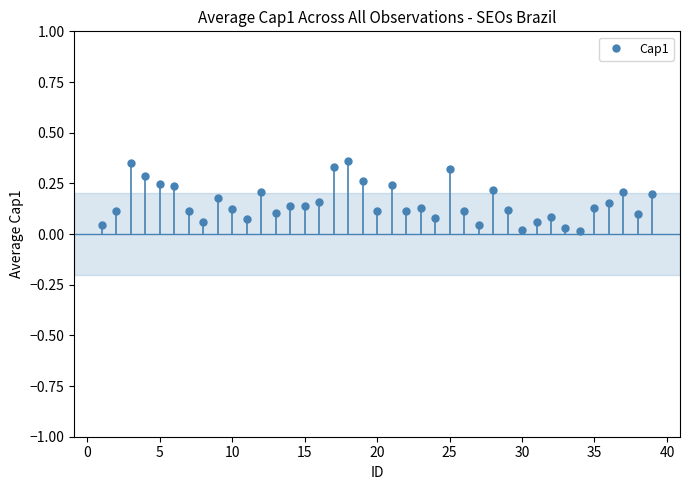

True or false: the data has more than 2 interior local peaks.

True